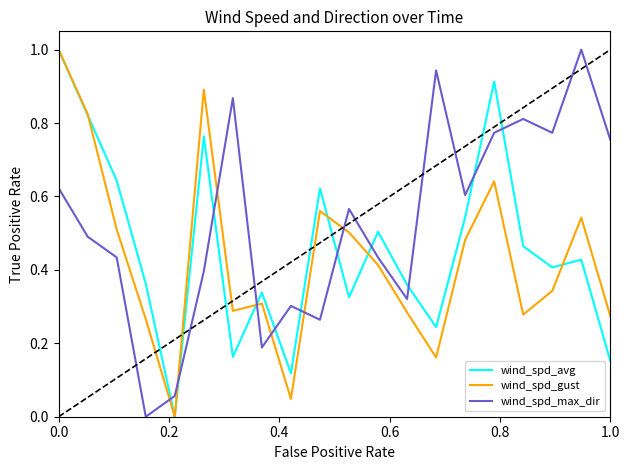

Which series ends up on top after the final intersection of wind_spd_gust and wind_spd_max_dir?

wind_spd_max_dir